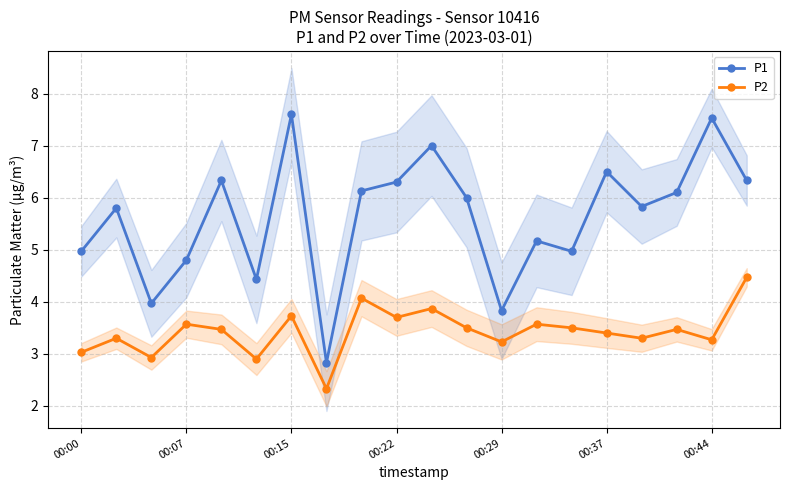

In P1, how many points are lower than both neighbors (excluding endpoints)?

6